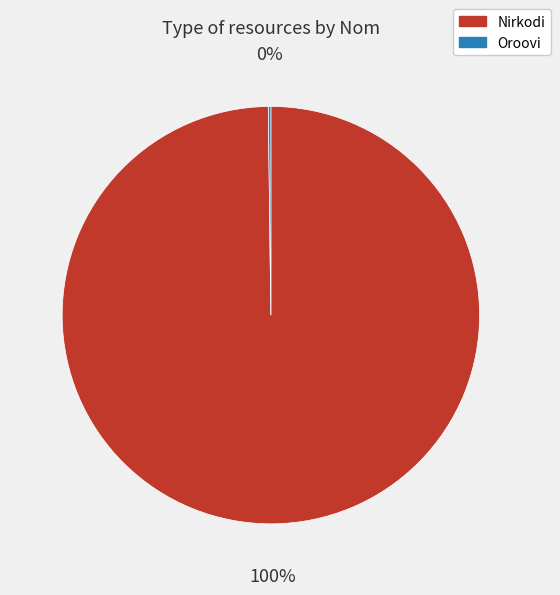

The Nirkodi slice represents 88% of the pie. True or false?

False